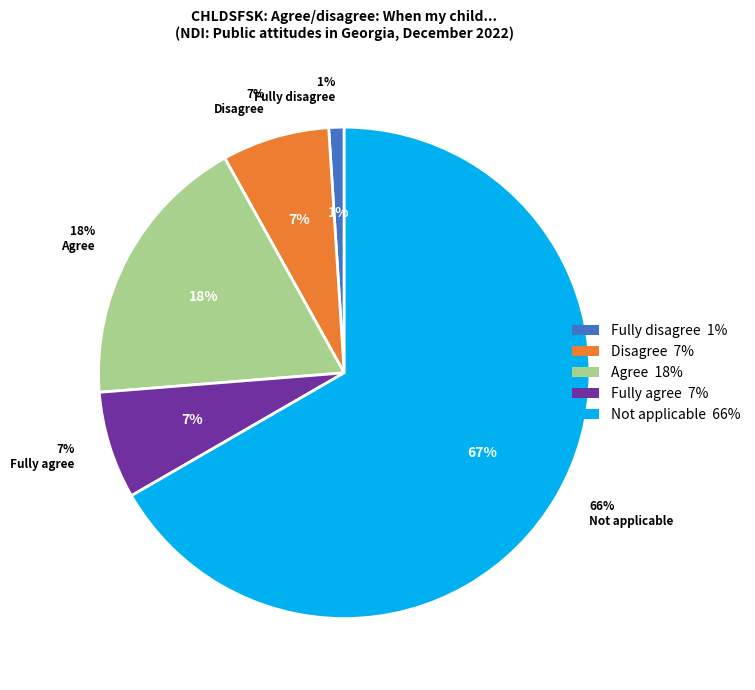

To the nearest percent, what is the combined percentage of Disagree and DK?

7%